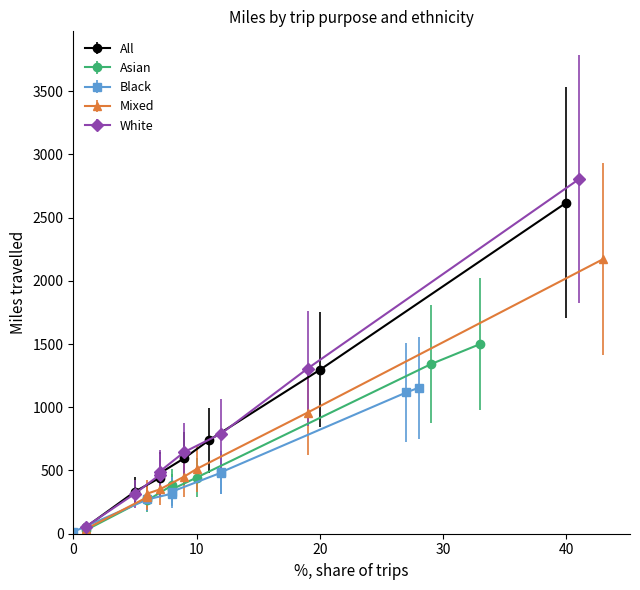

How many times do White and All cross each other?

2